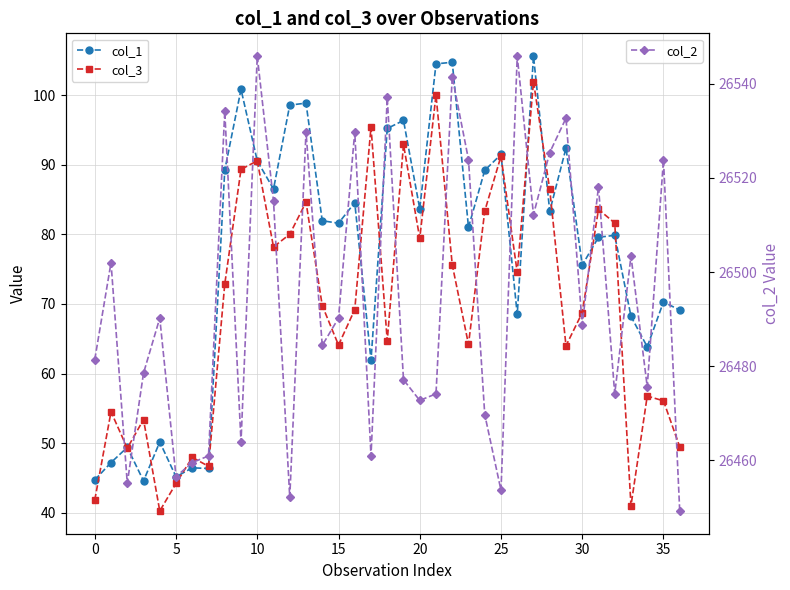

True or false: col_1 and col_2 intersect in this chart.

False